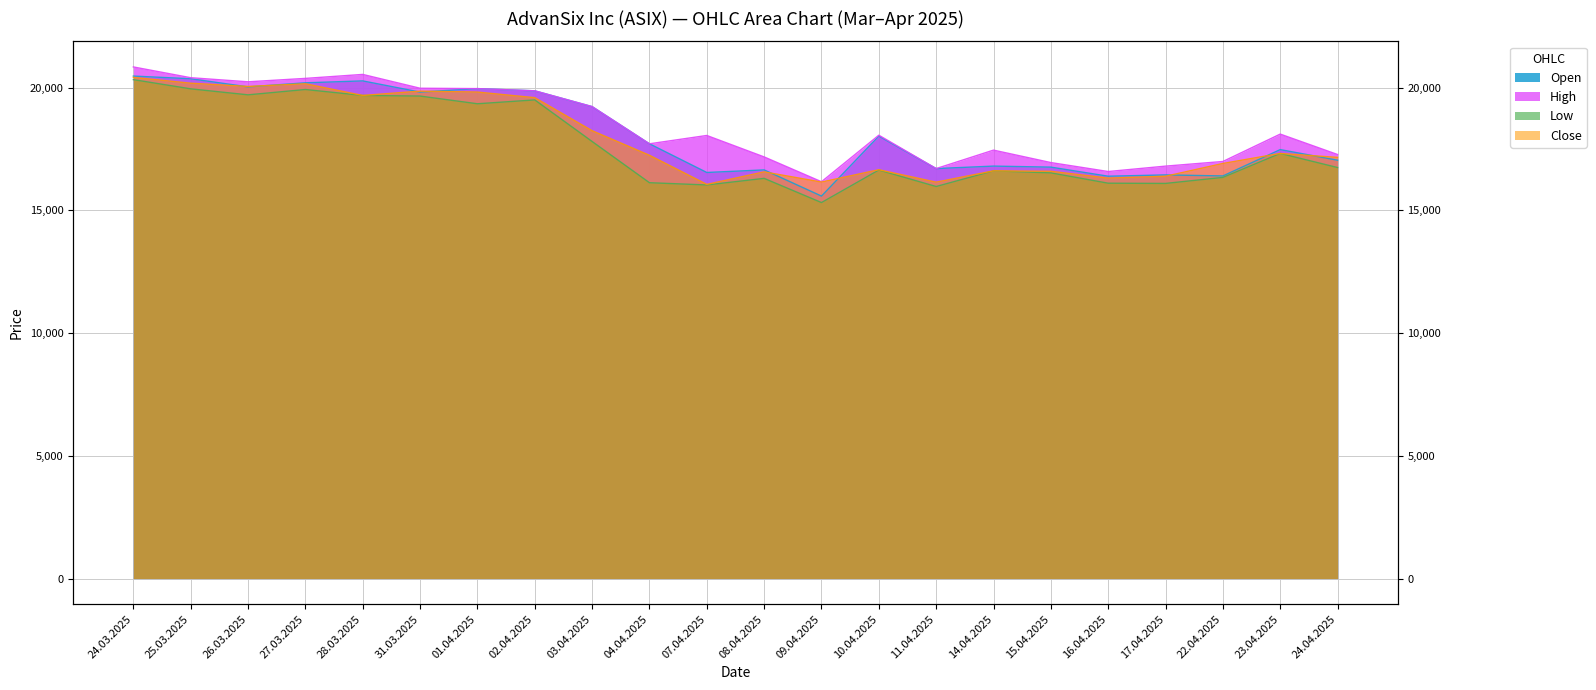

What is the maximum value for Open?

20477